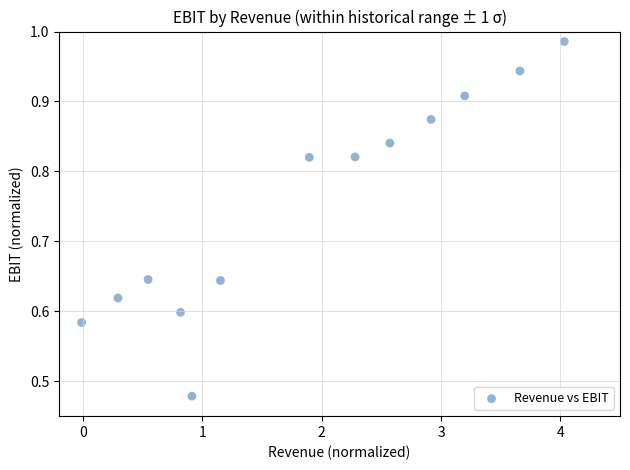

What is the range of X values (max minus min)?

4.0